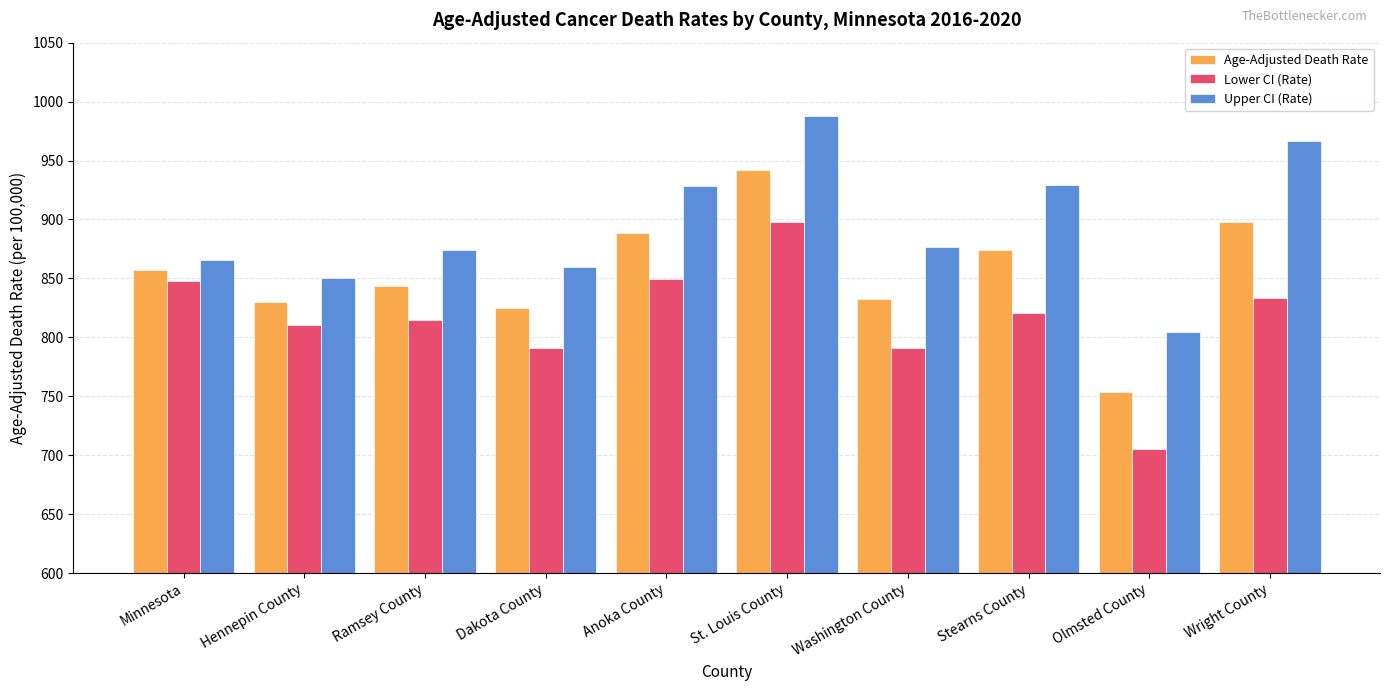

At Dakota County, list the series in order from smallest to largest.

Lower CI (Rate), Age-Adjusted Death Rate, Upper CI (Rate)